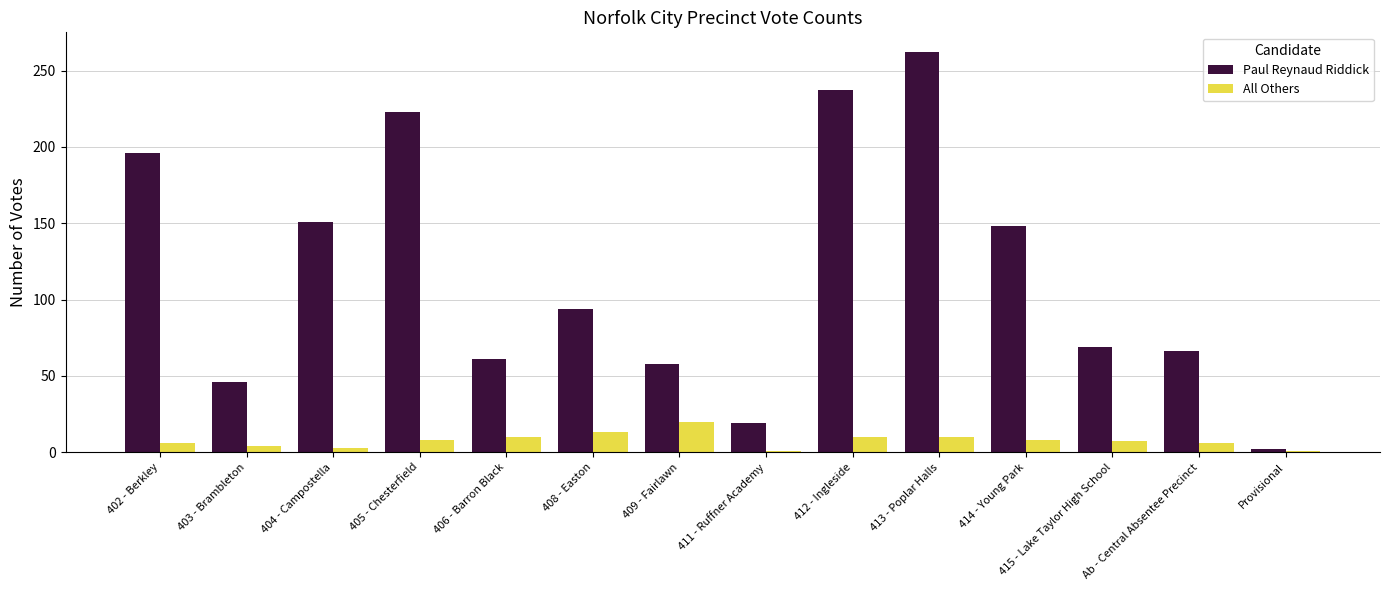

The value of Paul Reynaud Riddick at 408 - Easton is 94. True or false?

True